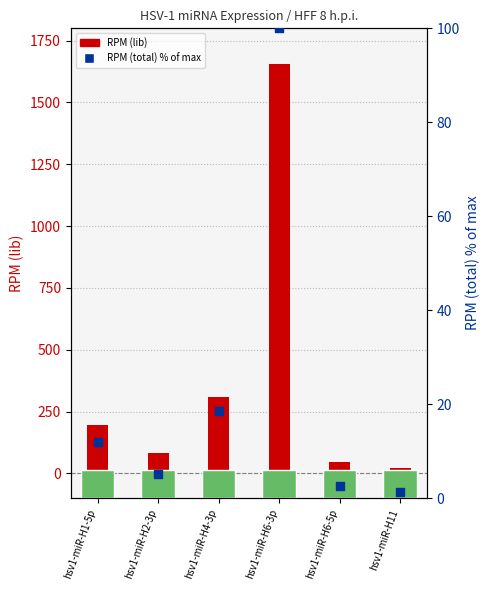

At how many categories does at least one series exceed 430?

1